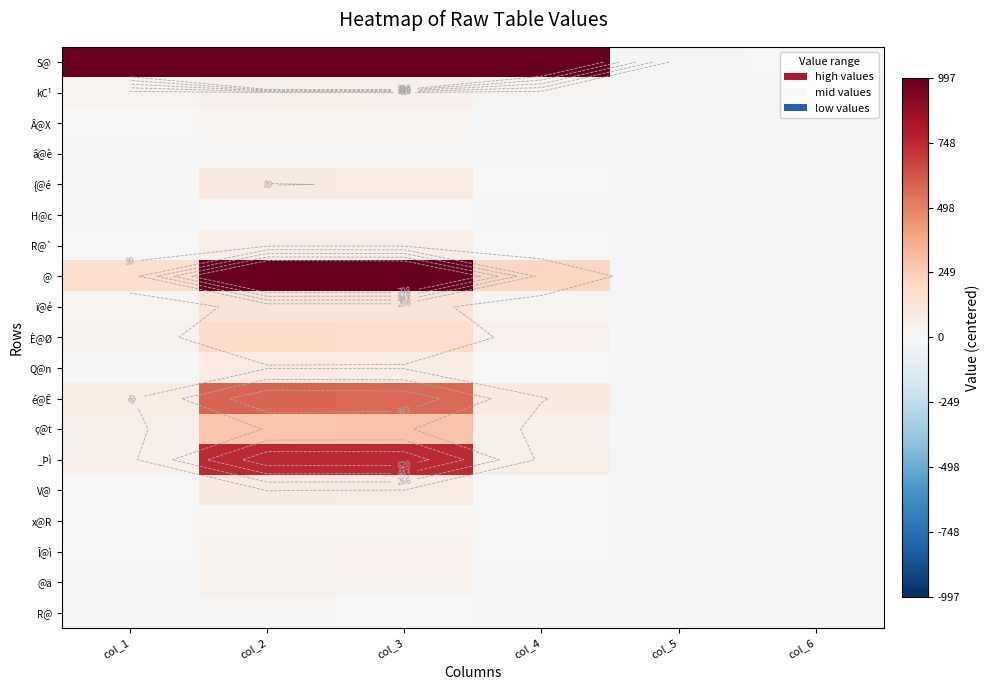

At which category is the sum across all series the highest?

col_2